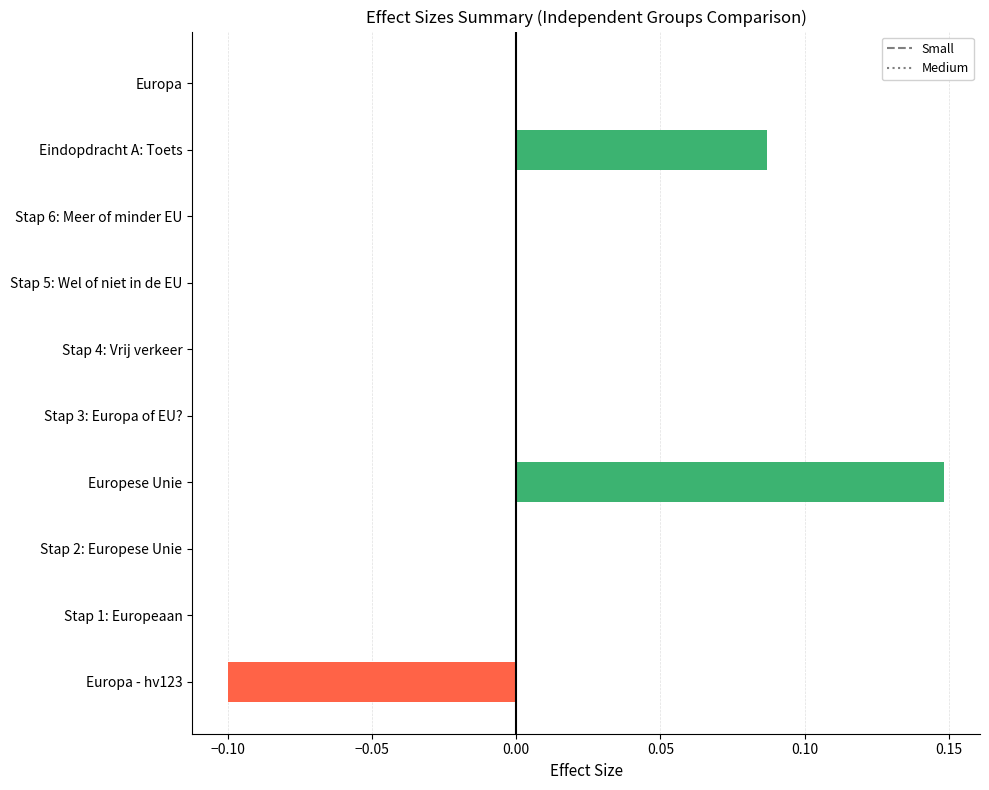

How many distinct data groups are displayed?

1